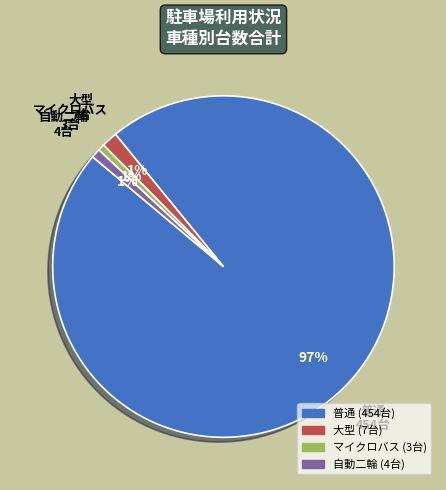

To the nearest percent, what is the difference between the largest and smallest slice percentages?

96%